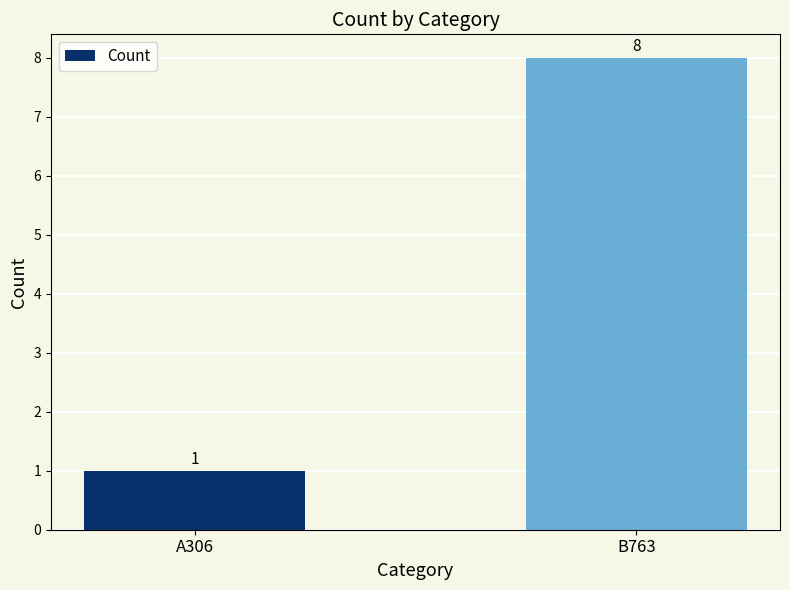

What is the value of the 2nd bar from the left?

8